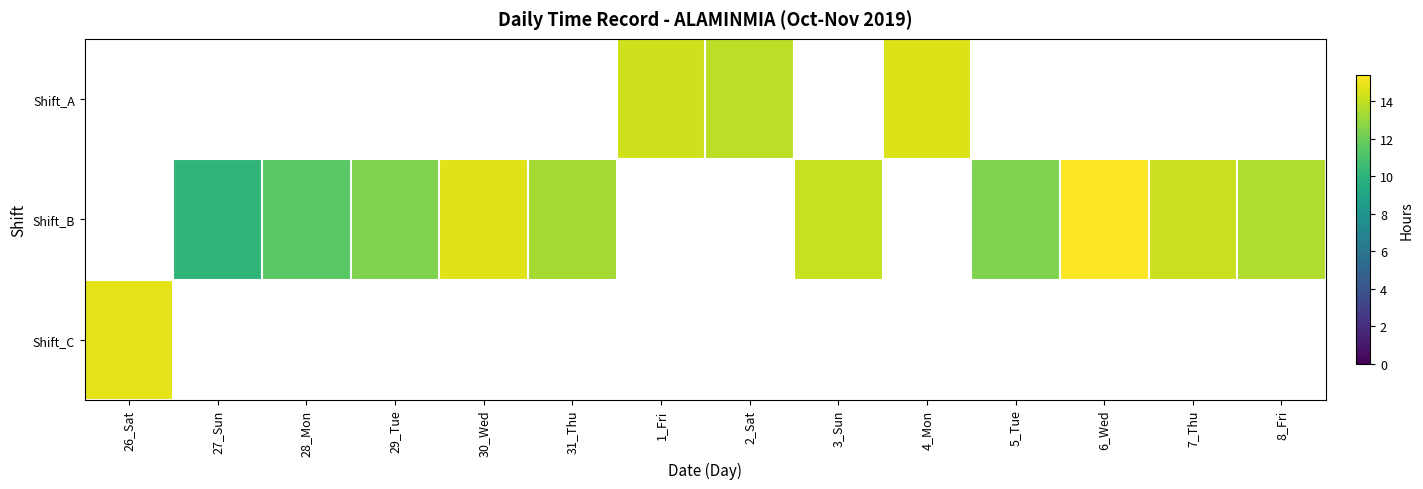

Count the number of data series in this chart.

3